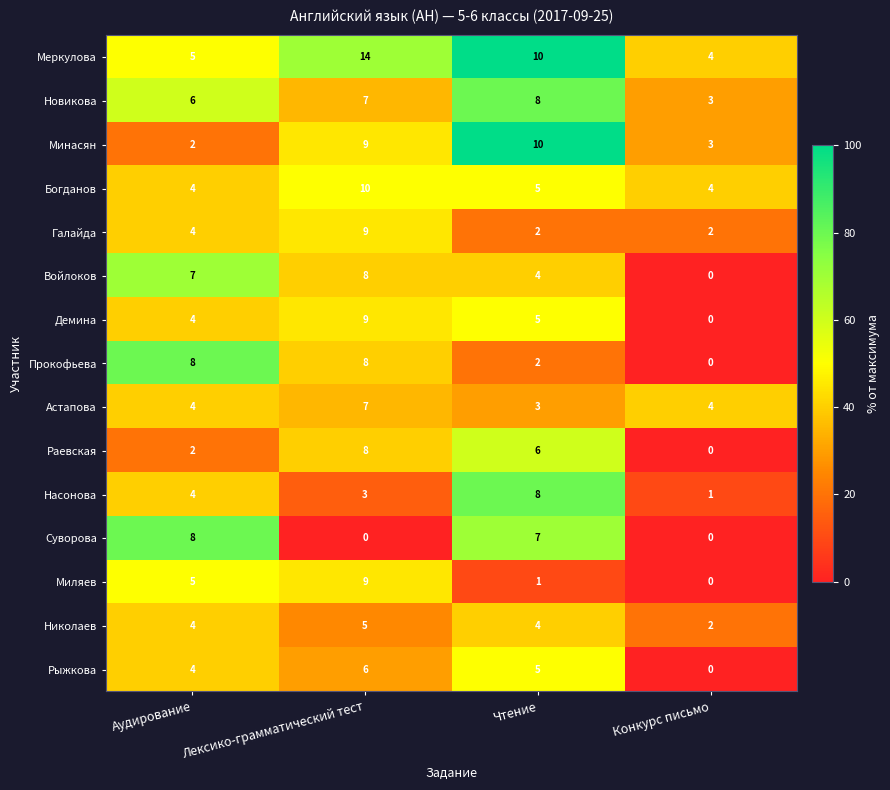

What is the difference between the maximum and minimum values in the Галайда series?

7